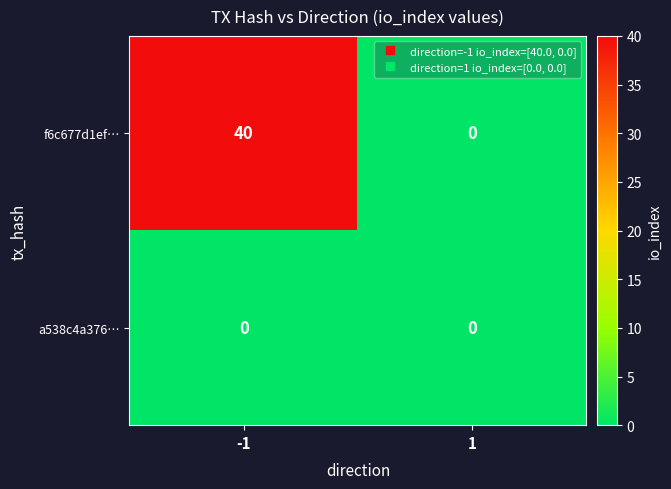

What is the total value across all series at -1?

40